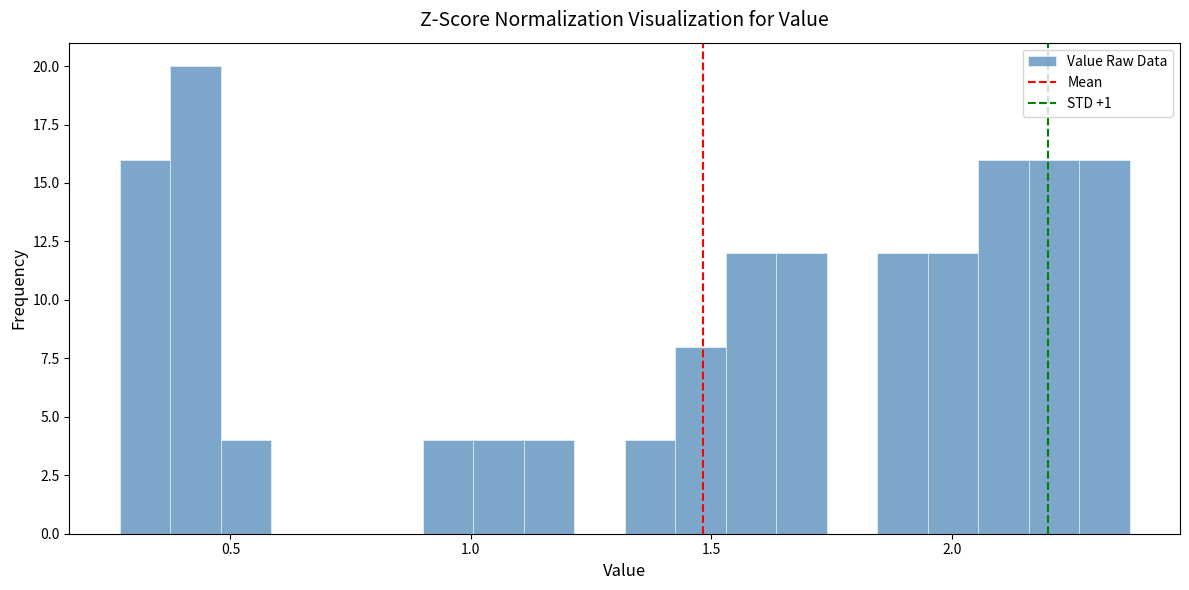

Around what value on the x-axis is the tallest bar? Give the approximate position of its centre, as read against the axis.

0.45